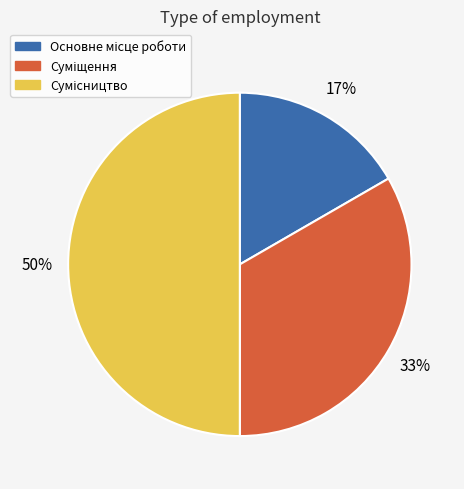

To the nearest percent, what is the average slice percentage?

33%